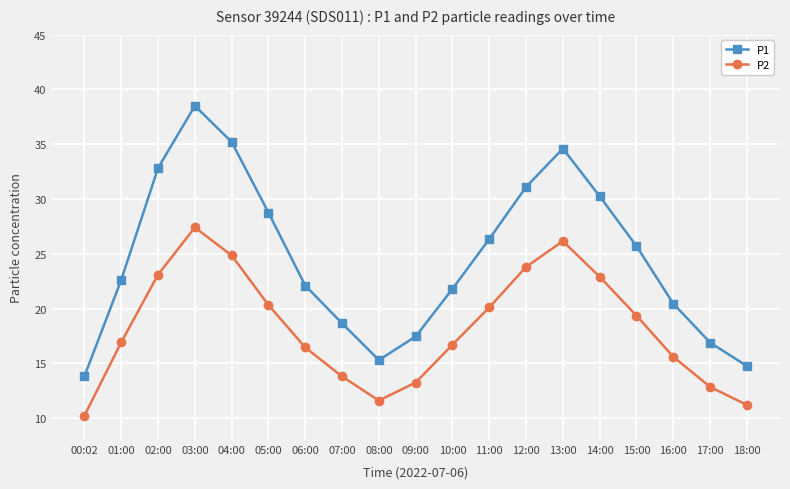

Is the value of P2 at 16:00 greater than the value of P1 at 17:00?

No